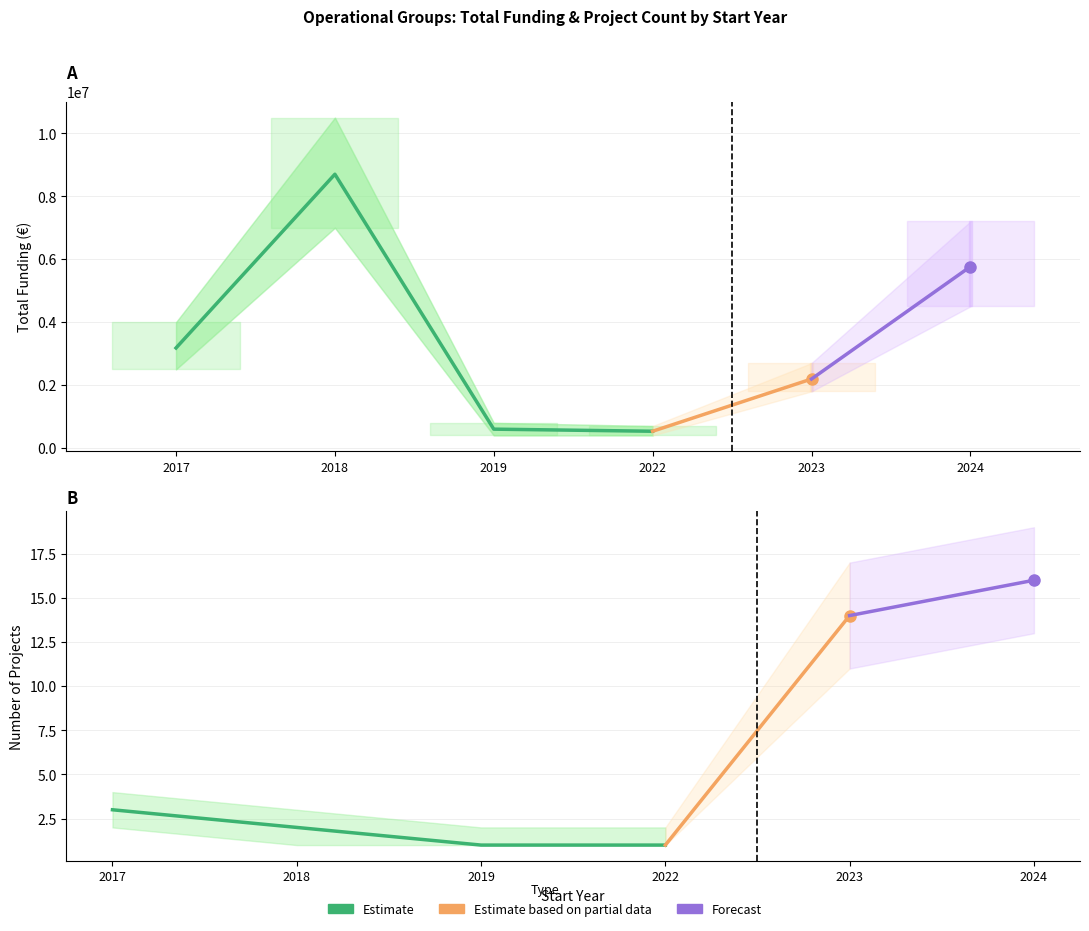

What is the sum of the values at 2024 and 2022?

6298432